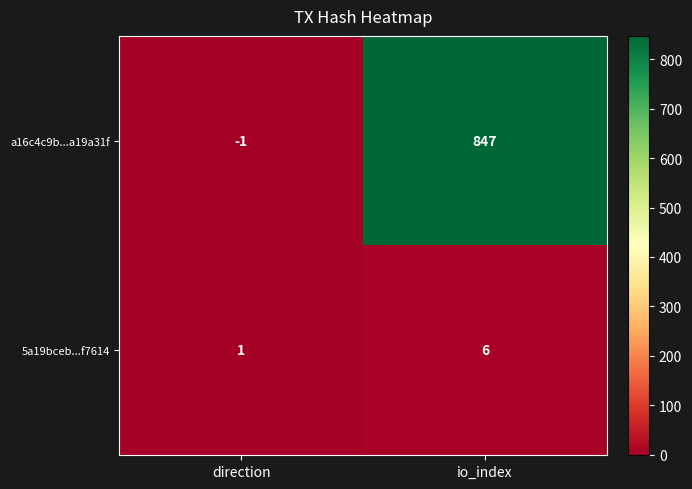

What is the sum of all a16c4c9b...a19a31f values?

846